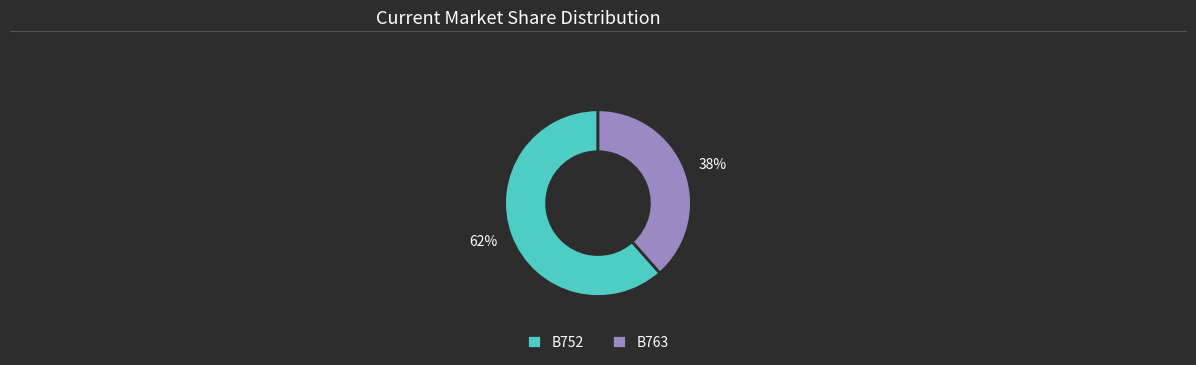

The B752 slice represents 62% of the pie. True or false?

True